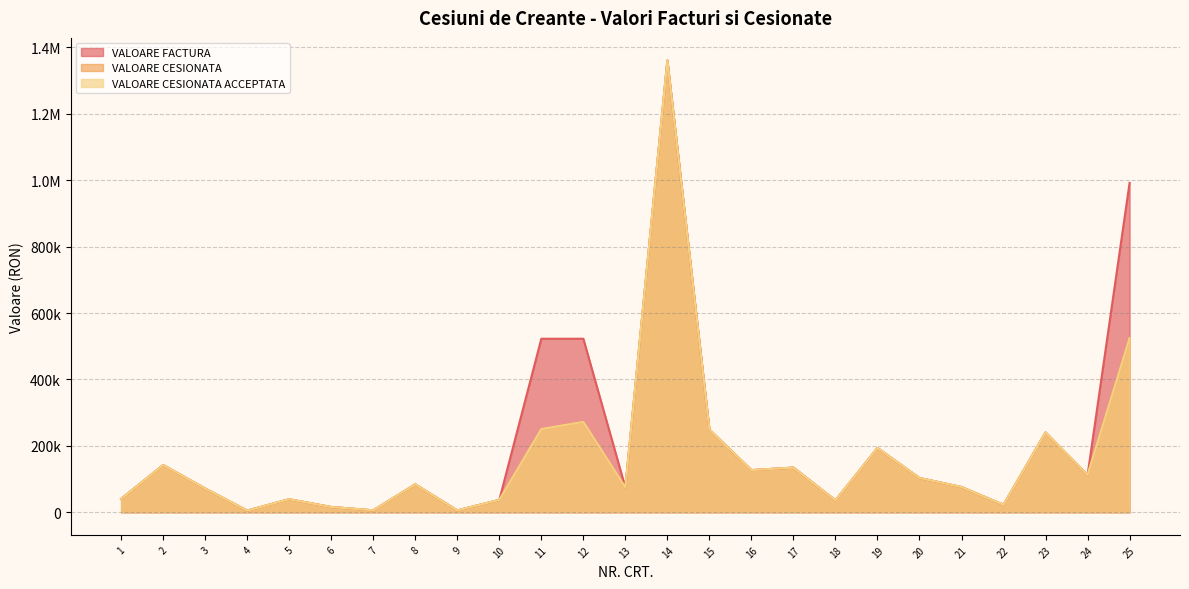

What is the average value of the VALOARE FACTURA series?

208562.1